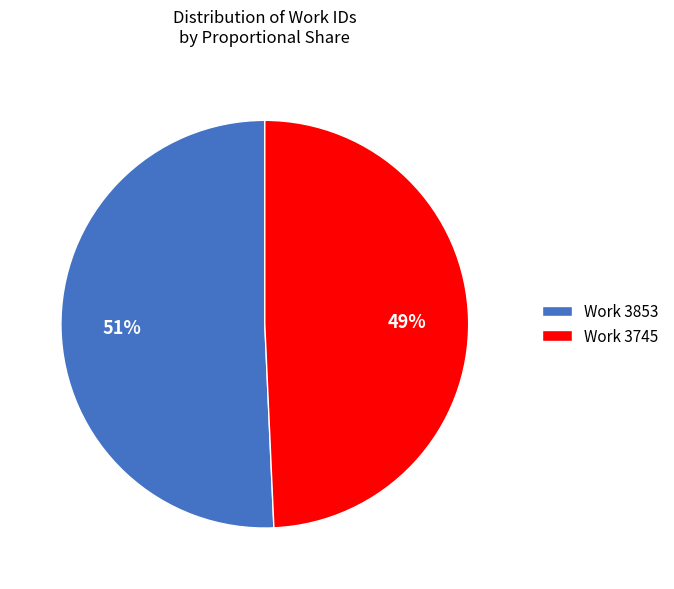

The Work 3745 slice represents 49% of the pie. True or false?

True